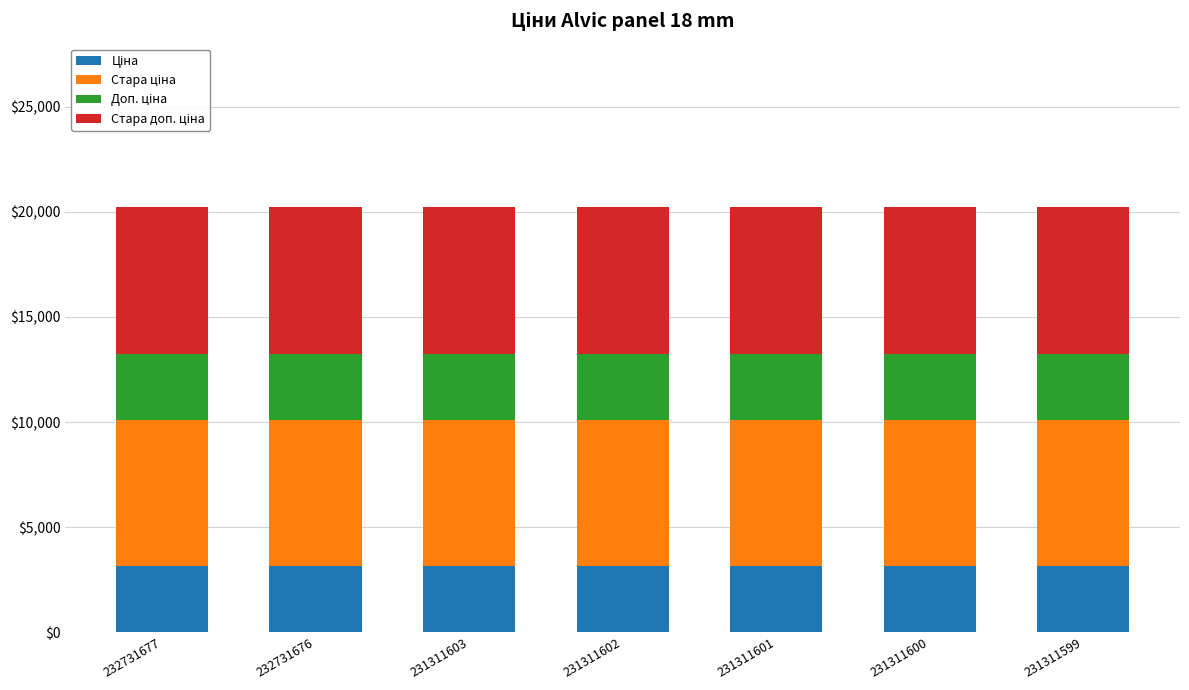

What is the total value across all series at 231311602?

20215.4